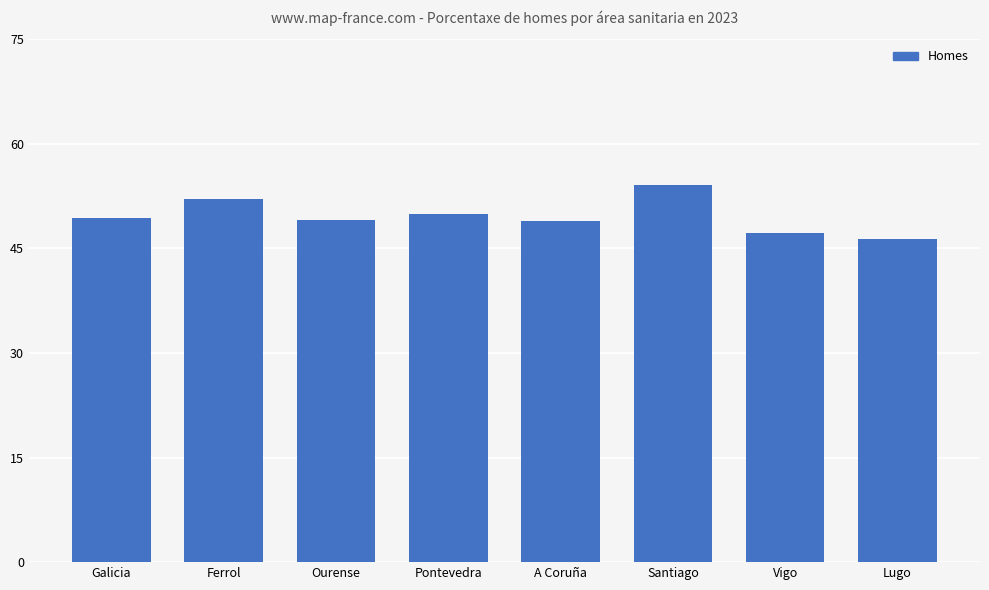

Count the number of categories in the chart.

8